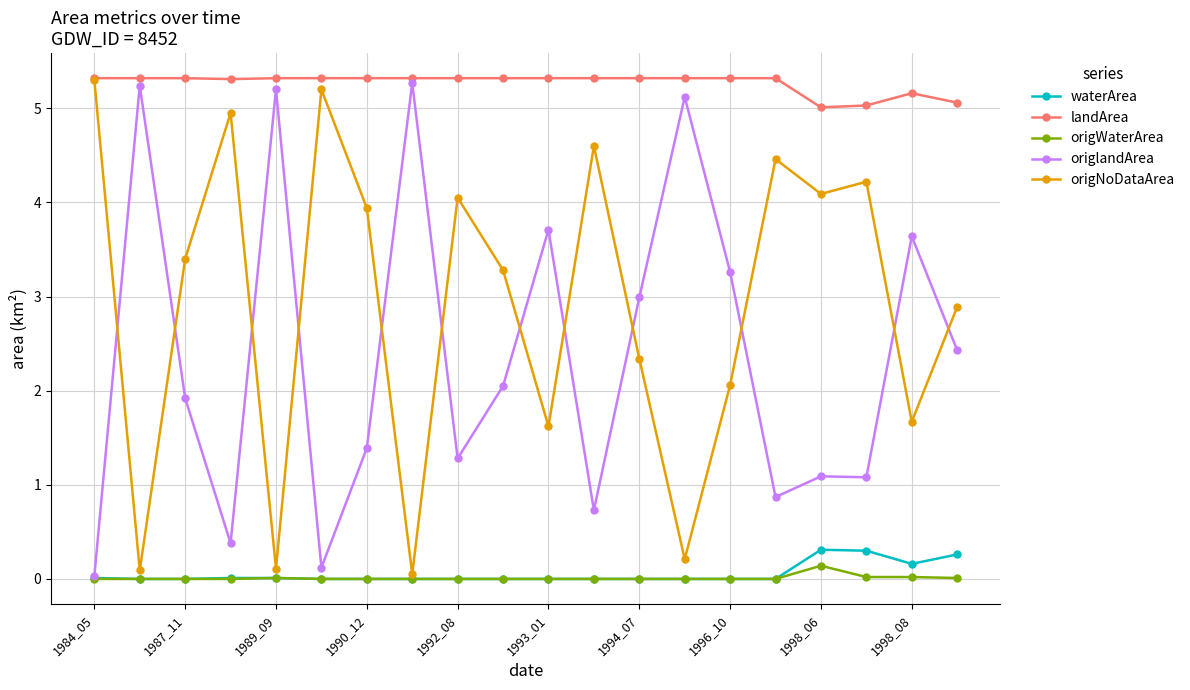

How many interior local valleys does the origNoDataArea series have?

7